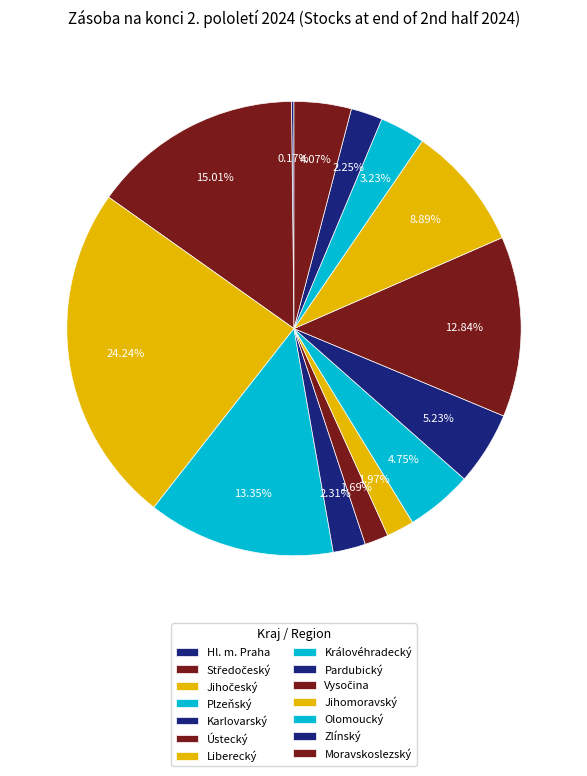

Rank the categories by value from lowest to highest.

Hl. m. Praha, Ústecký, Liberecký, Zlínský, Karlovarský, Olomoucký, Moravskoslezský, Královéhradecký, Pardubický, Jihomoravský, Vysočina, Plzeňský, Středočeský, Jihočeský